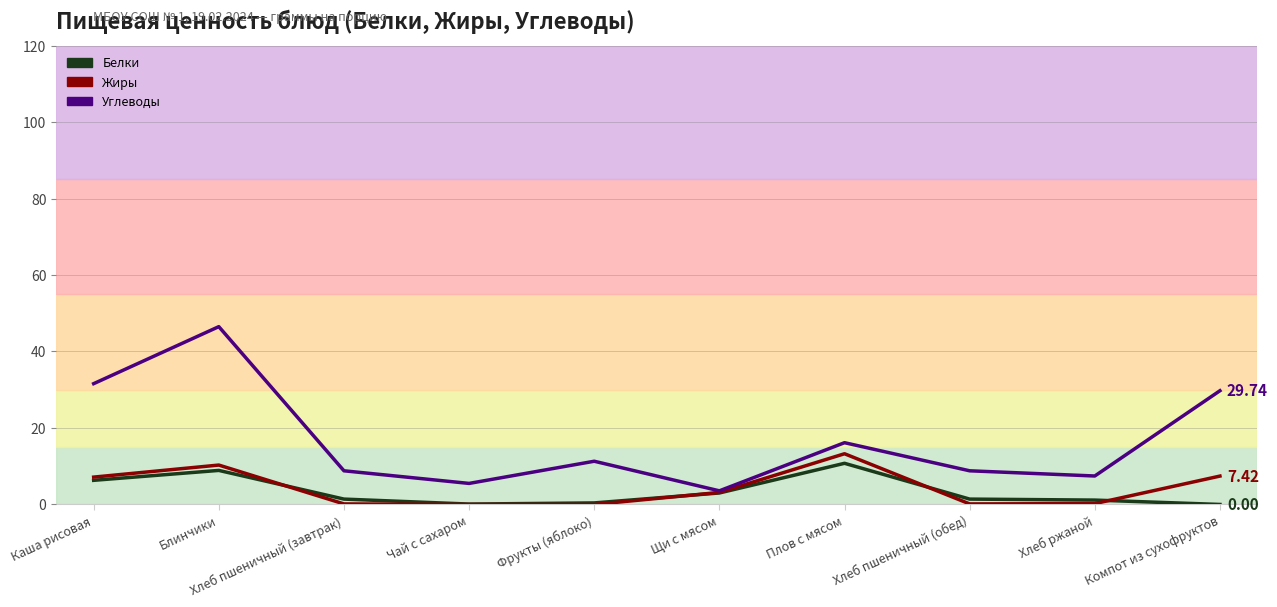

What is the value of the Жиры point at the 6th from the left?

3.1